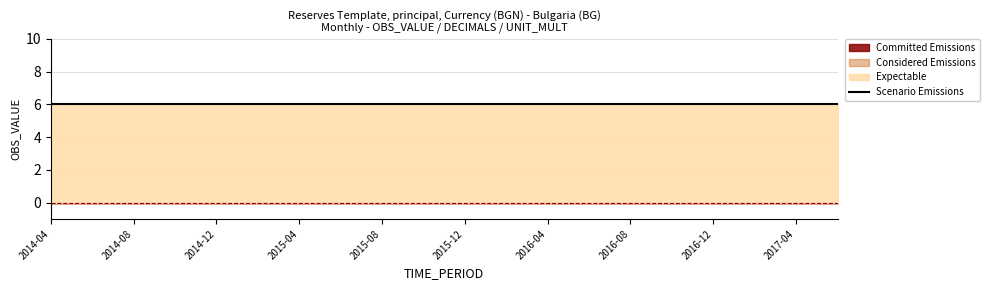

What is the spread (max minus min) of values at 2014-12?

6